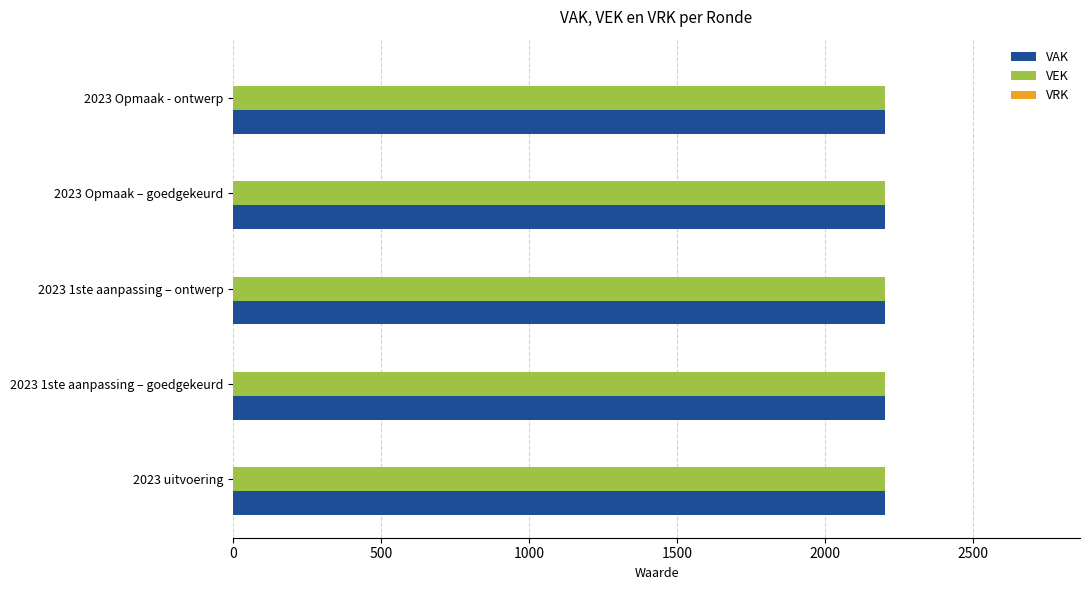

At how many categories does at least one series exceed 1500?

5